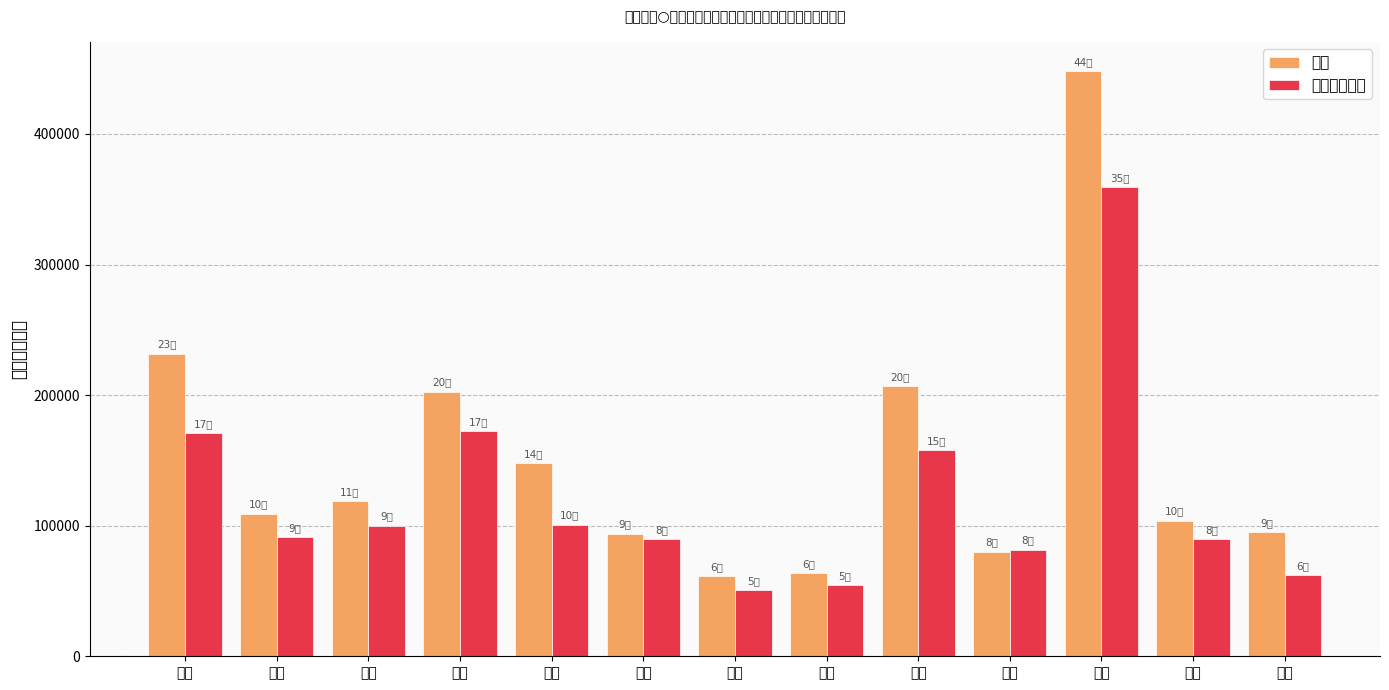

Reading left to right, extract all data points from this chart.

合计: 231740	109244	118711	202740	147691	93975	61489	63416	206598	80133	448133	103779	95095
一般转移支付: 170666	91051	99975	172547	100715	89715	50833	54287	157716	81573	359187	89662	62283